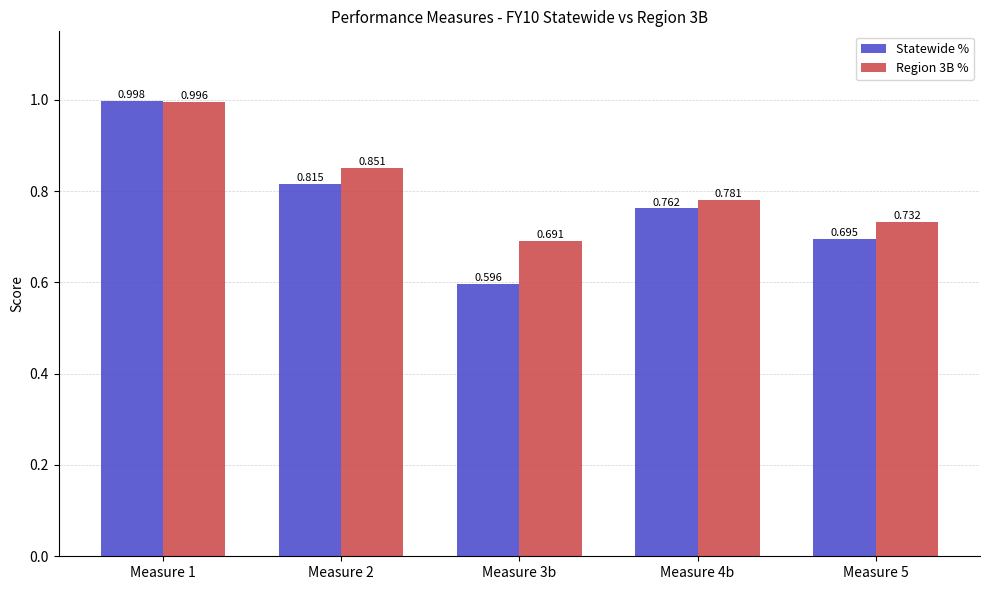

What is the label of the 5th bar from the right?

Measure 1